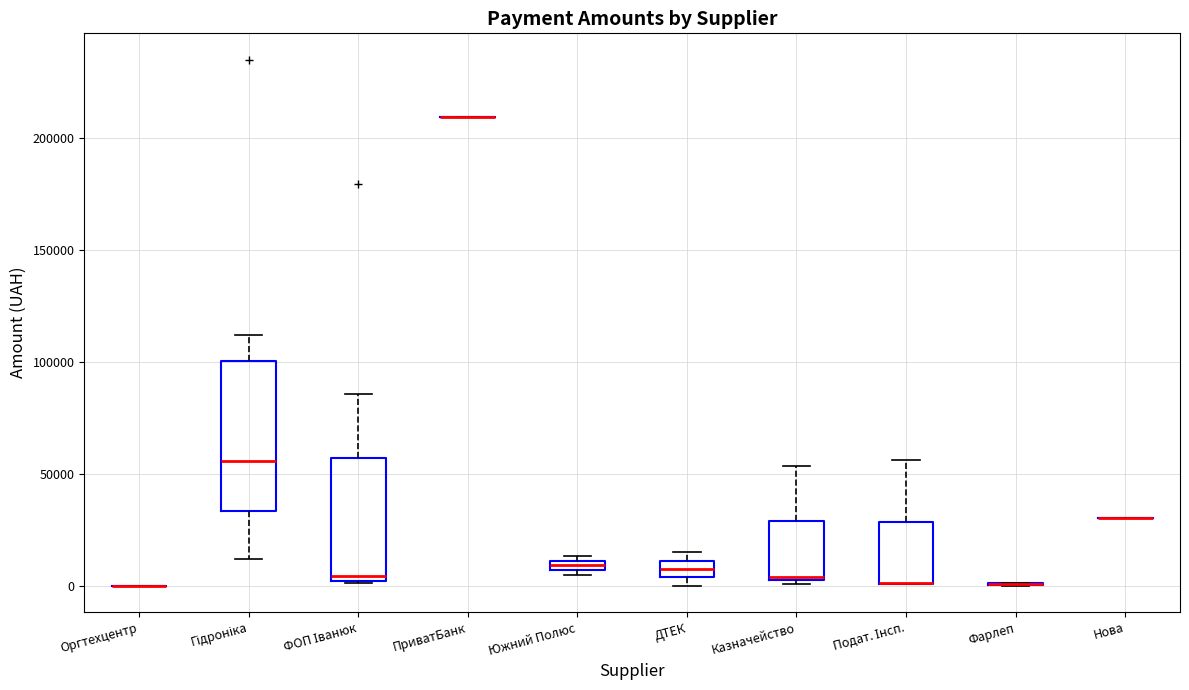

Which box is the tallest, from its lower edge to its upper edge?

Гідроніка